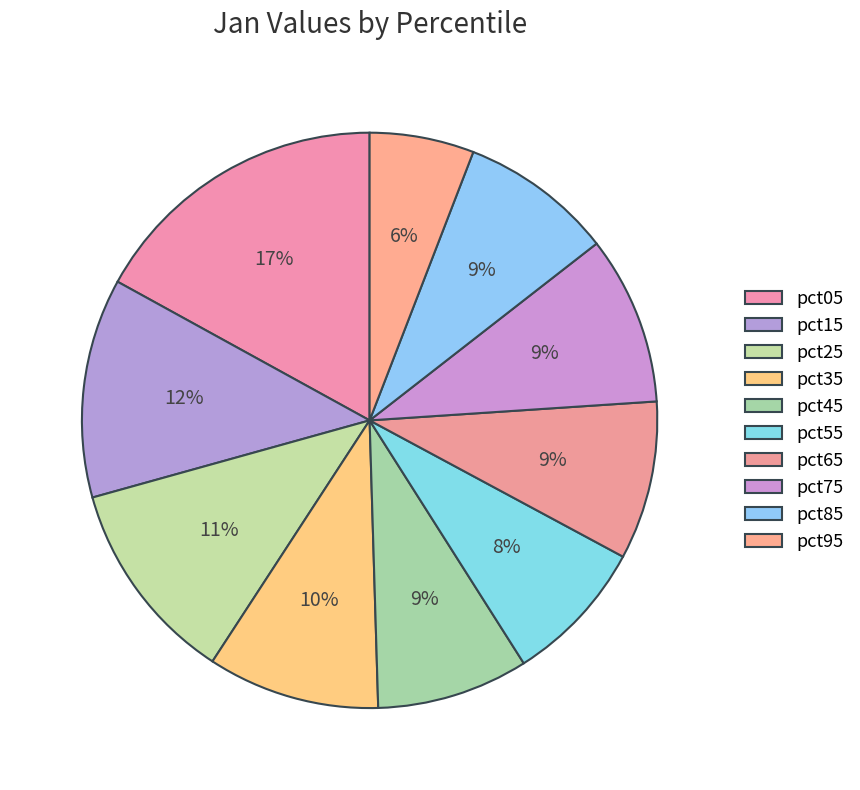

To the nearest percent, what is the combined percentage of pct75 and pct85?

18%